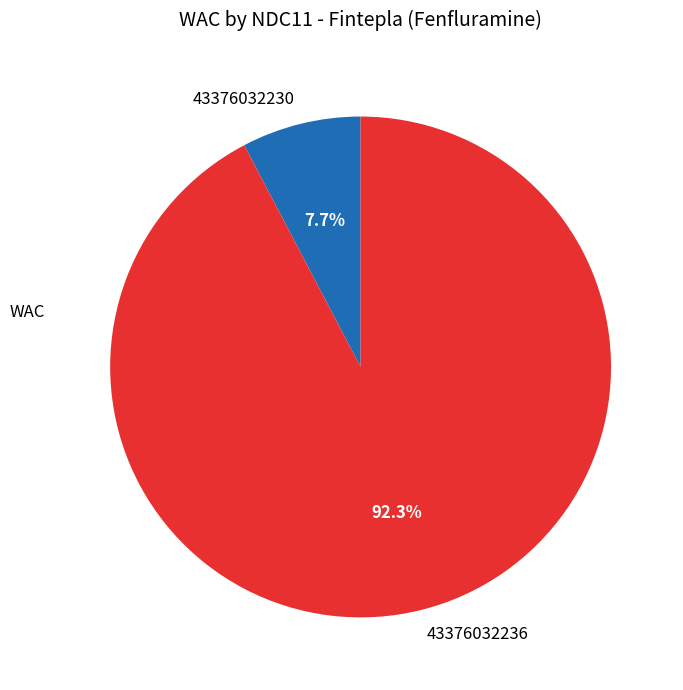

To the nearest percent, what is the difference between the largest and smallest slice percentages?

85%